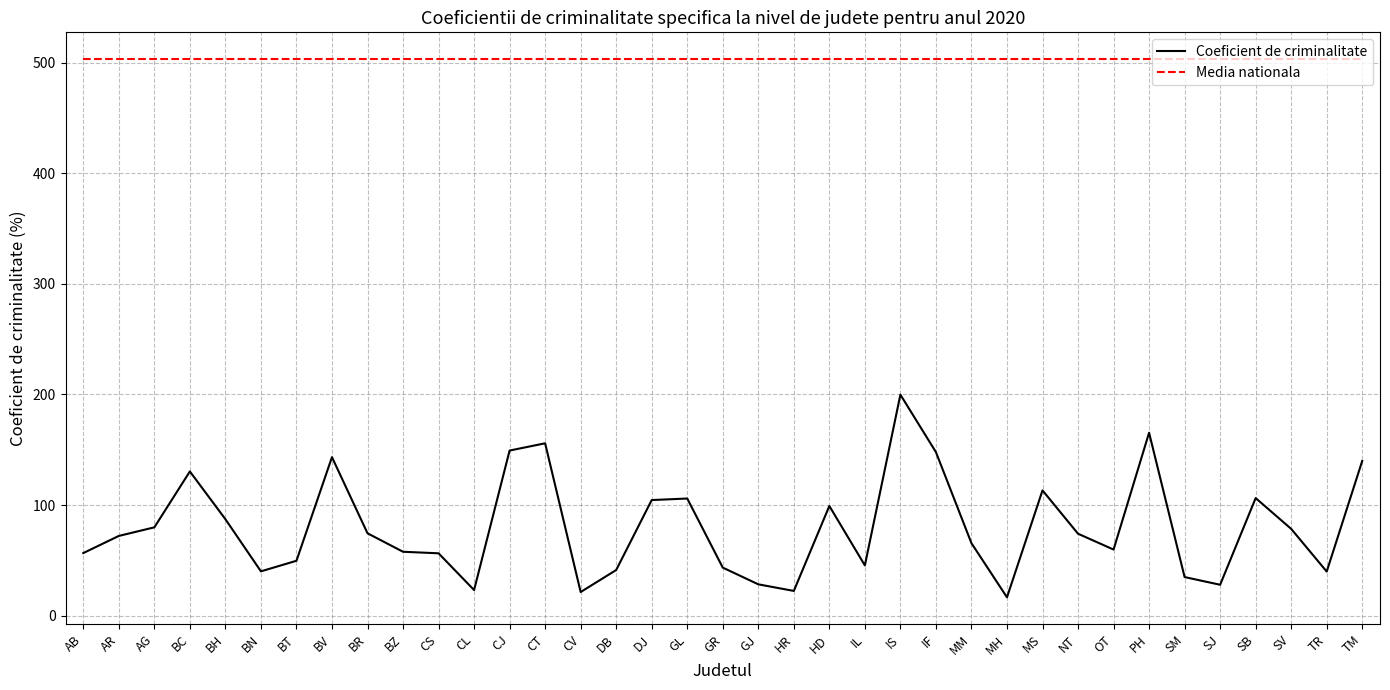

How many lines are shown in the chart?

2